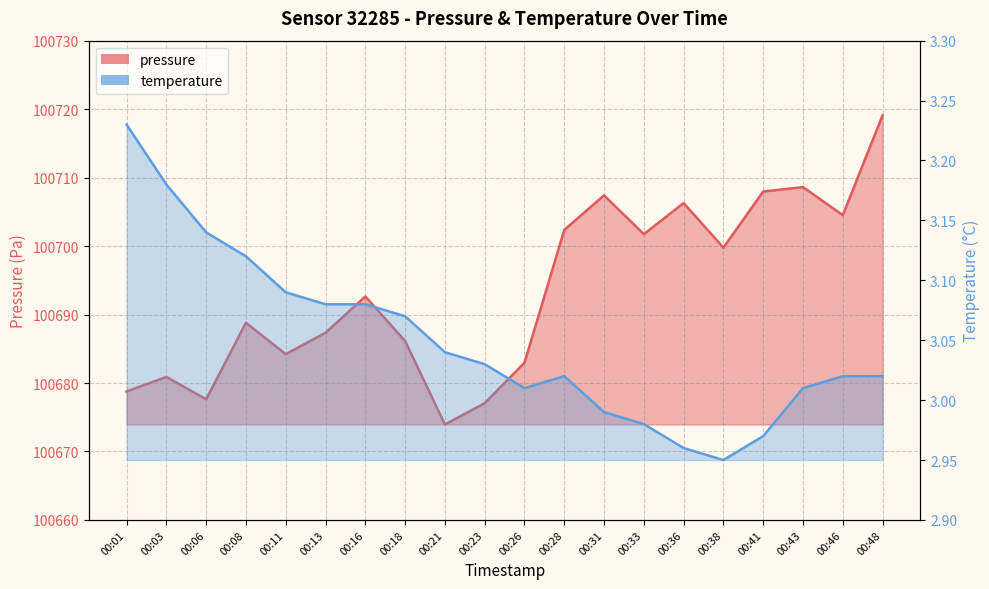

At which category does the chart reach its minimum across all series?

00:38